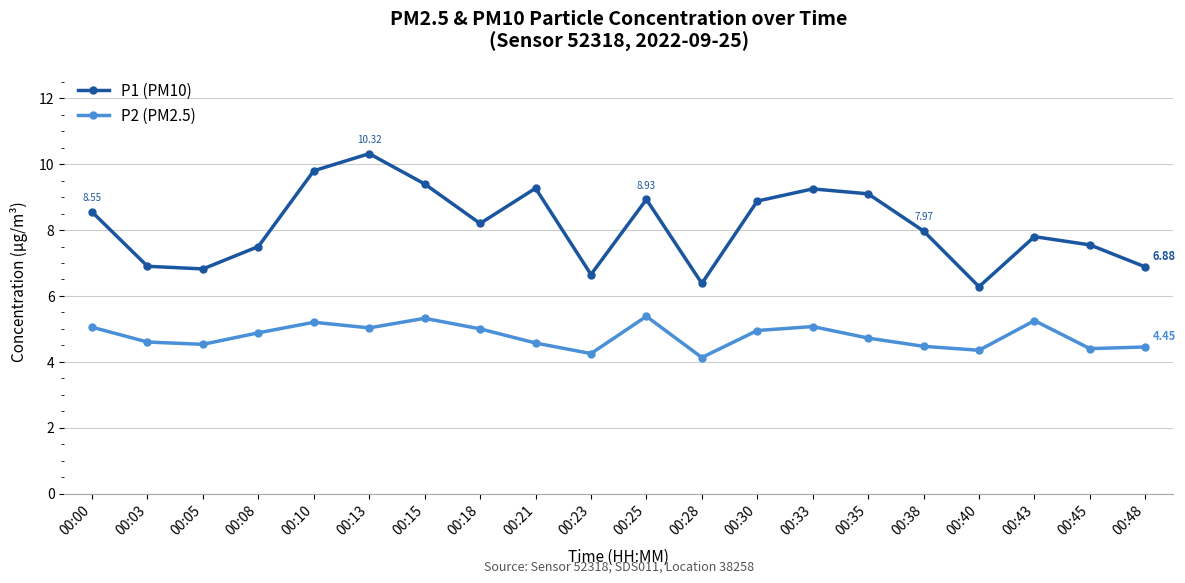

In P1 (PM10), how many points are lower than both neighbors (excluding endpoints)?

5